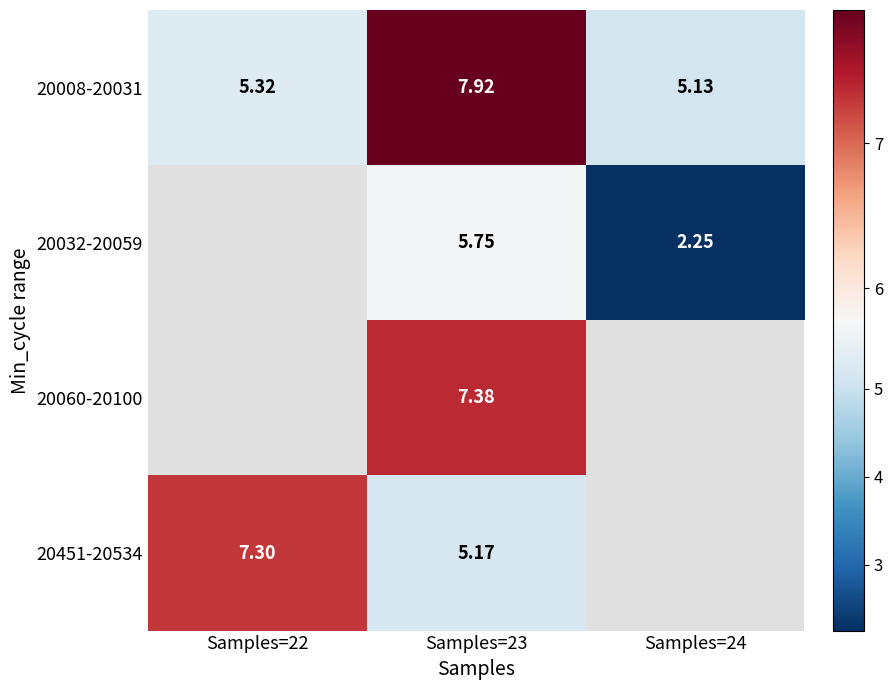

What is the spread (max minus min) of values at Samples=22?

2.0